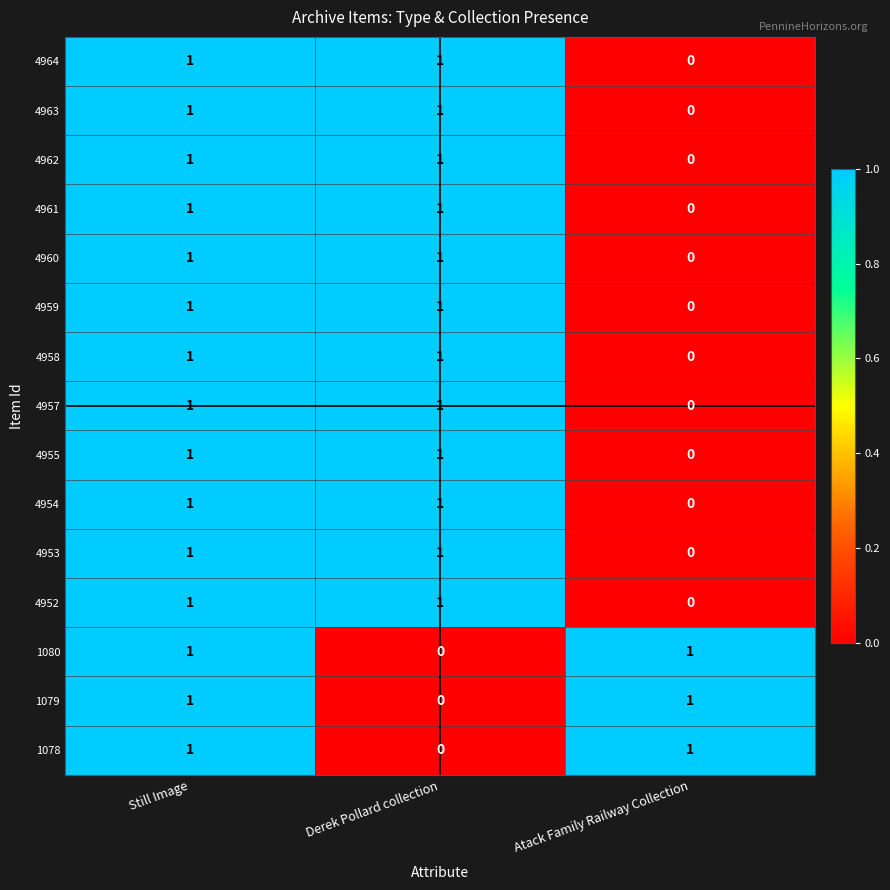

True or false: 4961 has a value of 2 at Derek Pollard collection.

False